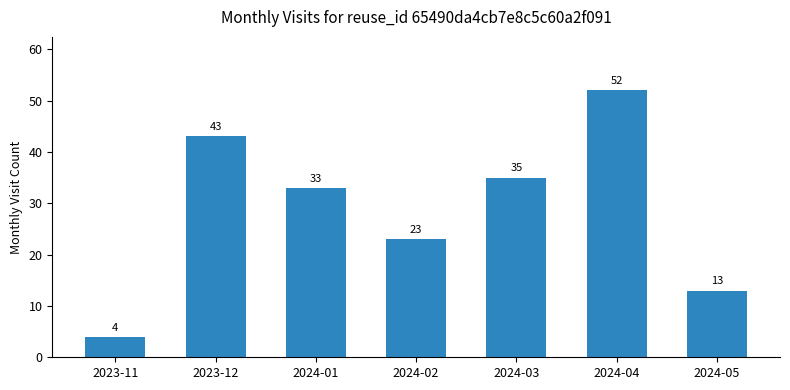

List the labels in order of value, smallest first.

2023-11, 2024-05, 2024-02, 2024-01, 2024-03, 2023-12, 2024-04